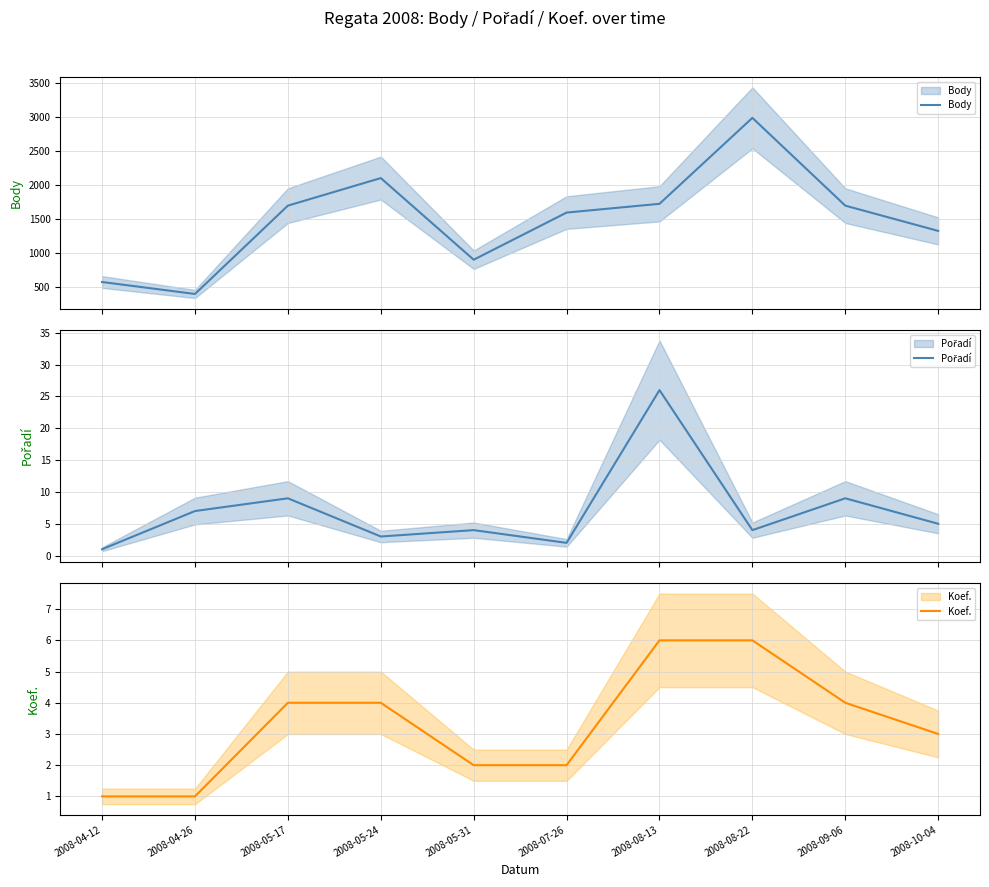

The value of Pořadí at 2008-08-22 is 6. True or false?

False